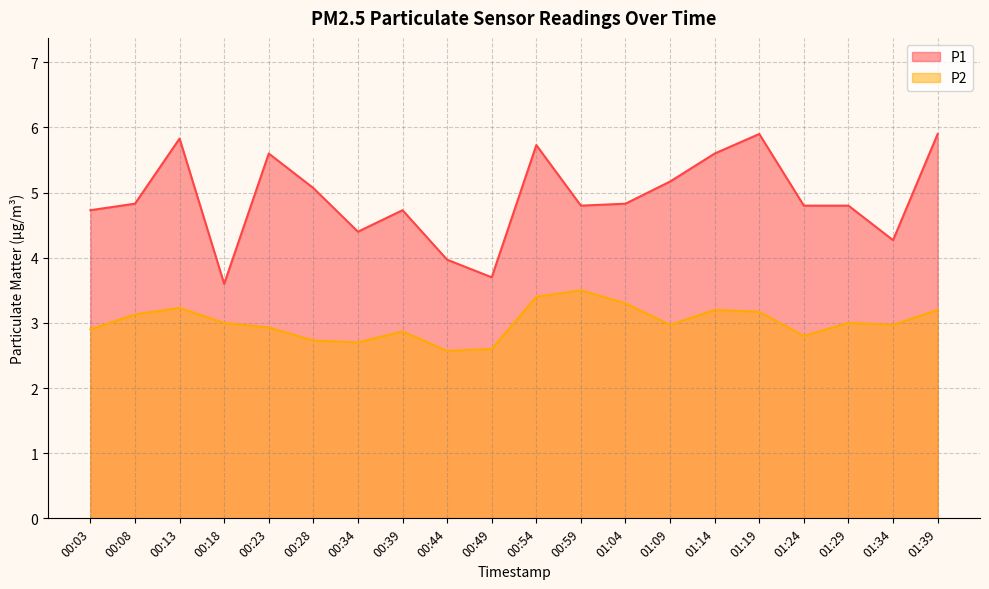

What value does the P1 series have at 00:59?

4.8